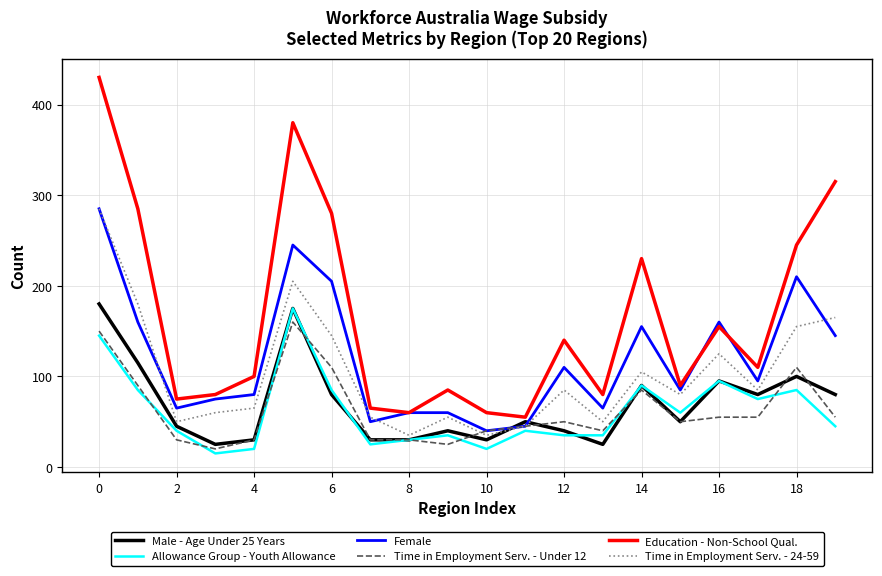

Which series has the largest range (max minus min)?

Education - Non-School Qual.